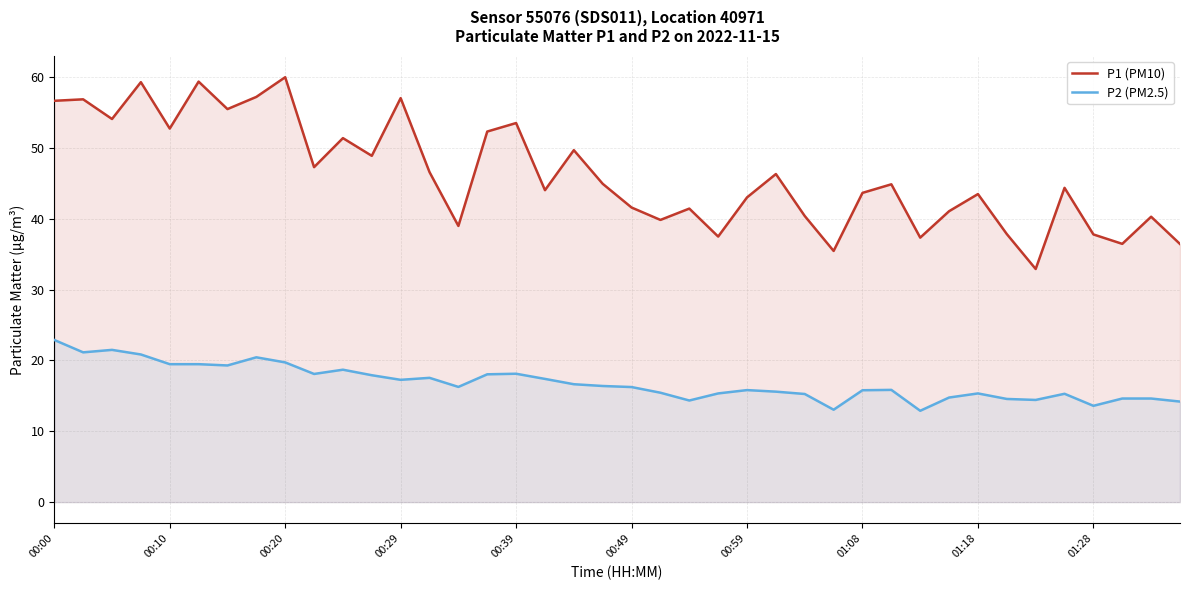

What position from the left is 11?

12